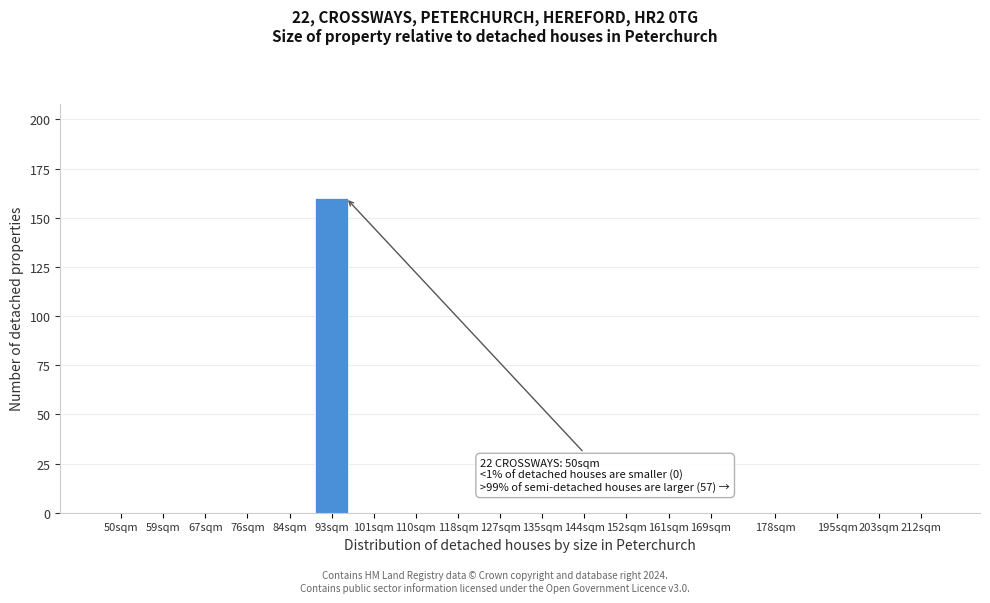

Reading left to right, transcribe all the data shown in this chart.

50sqm=0	59sqm=0	67sqm=0	76sqm=0	84sqm=0	93sqm=160	101sqm=0	110sqm=0	118sqm=0	127sqm=0	135sqm=0	144sqm=0	152sqm=0	161sqm=0	169sqm=0	178sqm=0	195sqm=0	203sqm=0	212sqm=0